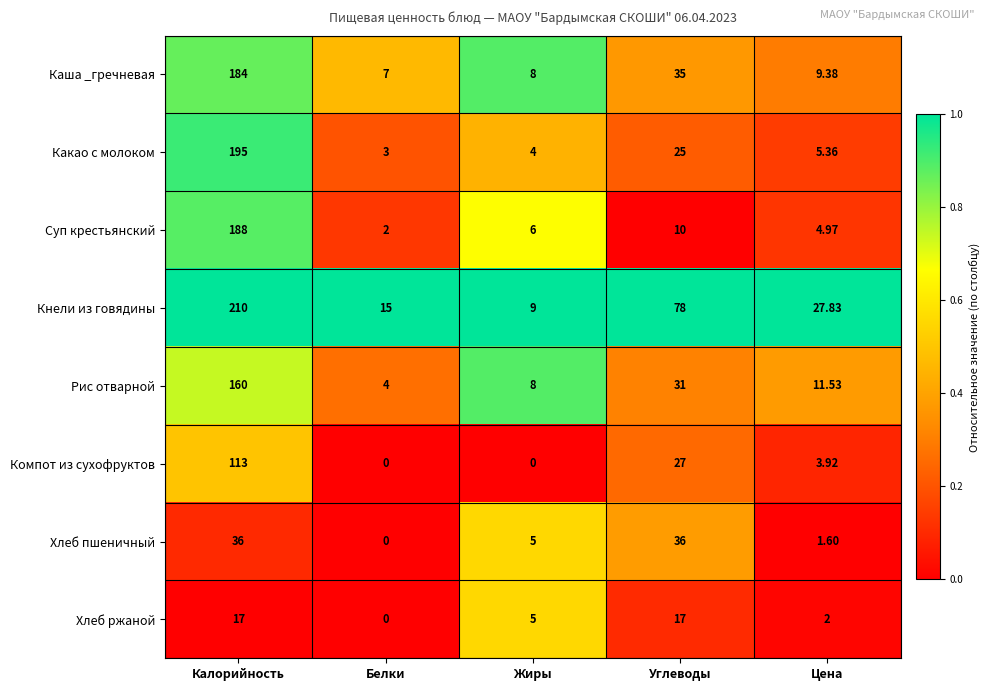

What is the total value across all series at Углеводы?

259.0